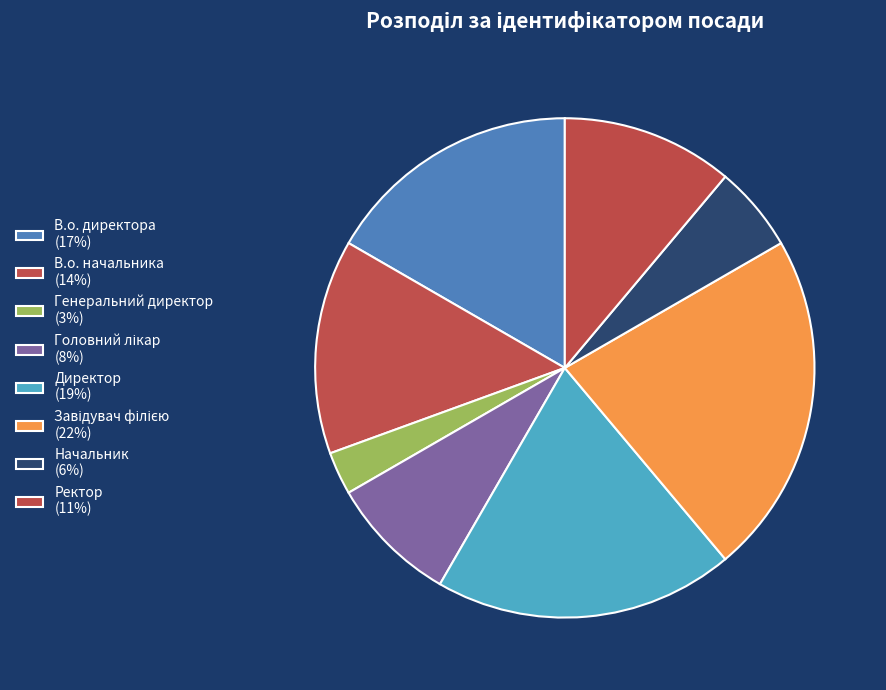

Count the number of slices in the pie.

8